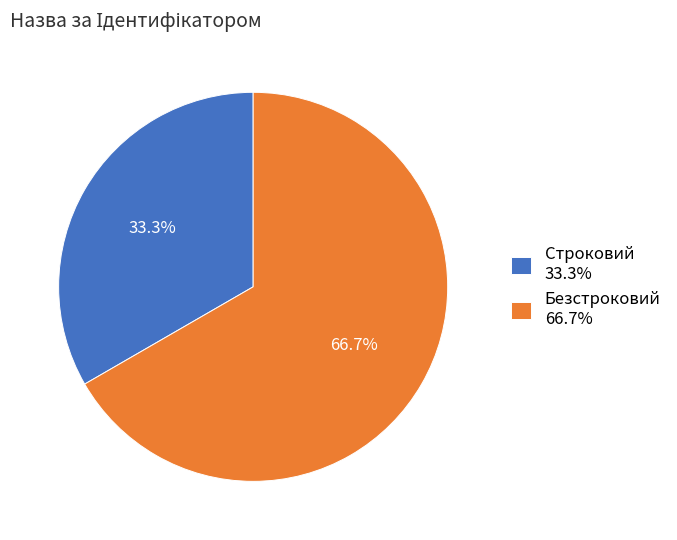

To the nearest percent, what is the difference between the Безстроковий and Строковий slice percentages?

33%